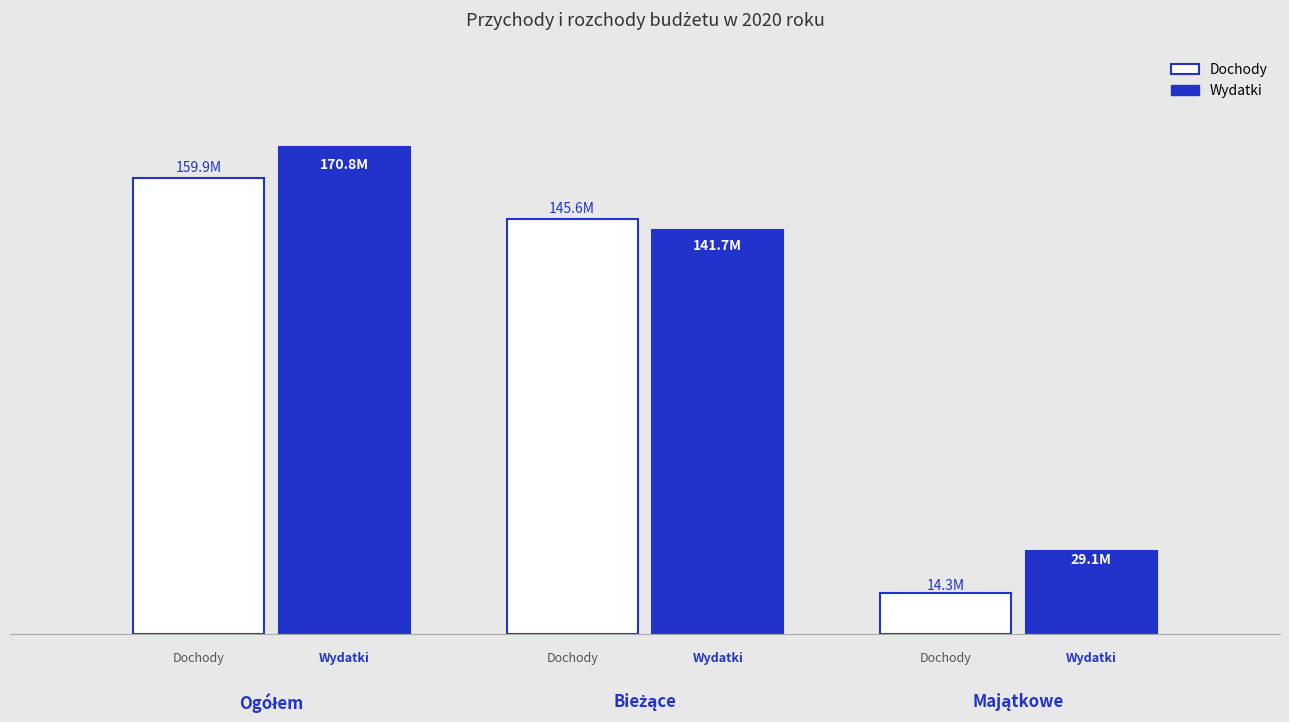

What are all the series names shown in the legend?

Dochody, Wydatki